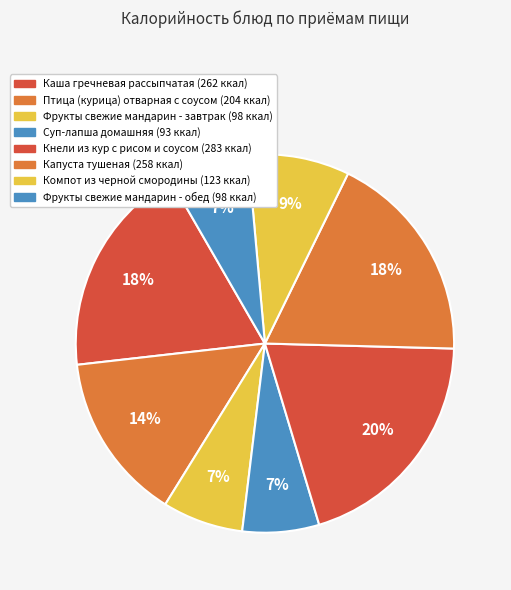

Rank the categories by value from highest to lowest.

Кнели из кур с рисом и соусом, Каша гречневая рассыпчатая, Капуста тушеная, Птица (курица) отварная с соусом, Компот из черной смородины, Фрукты свежие (мандарин) - завтрак, Фрукты свежие (мандарин) - обед, Суп-лапша домашняя